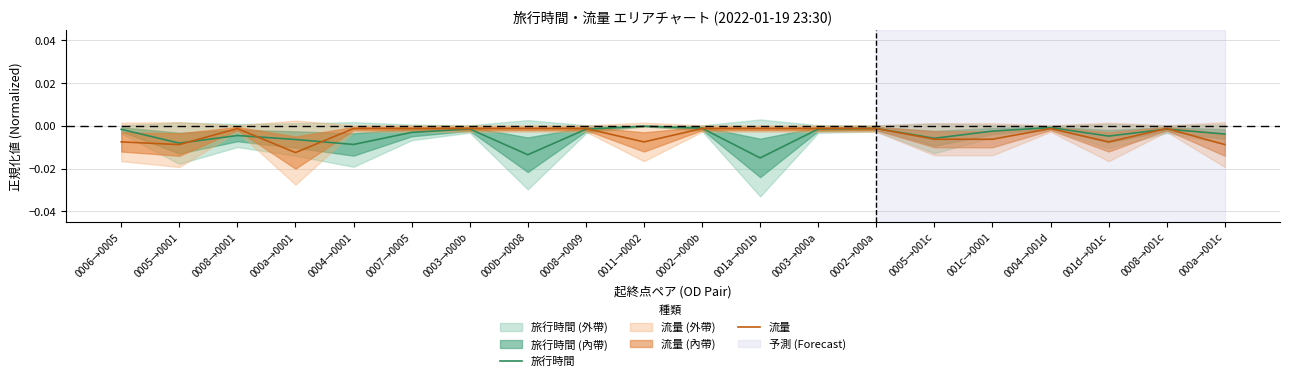

What is the label of the 16th point from the right?

0004→0001